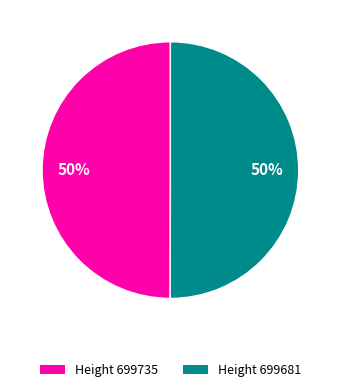

How many segments does this pie chart have?

2